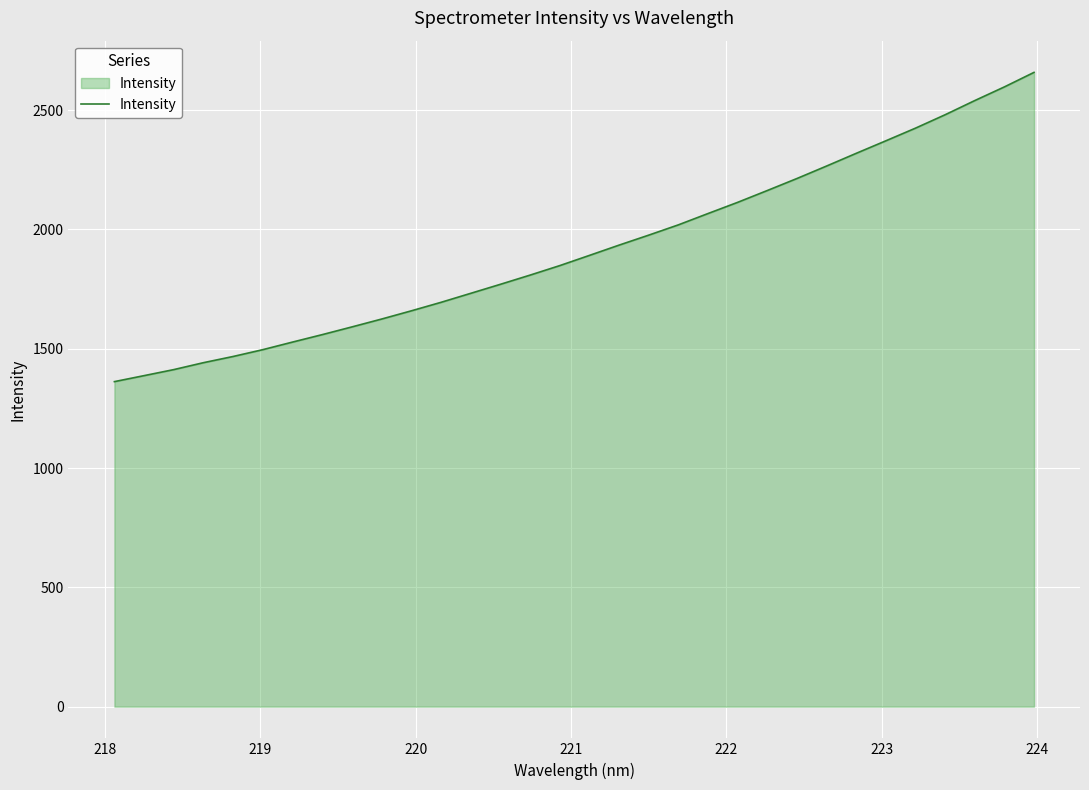

What is the difference between the maximum and minimum values?

1296.0